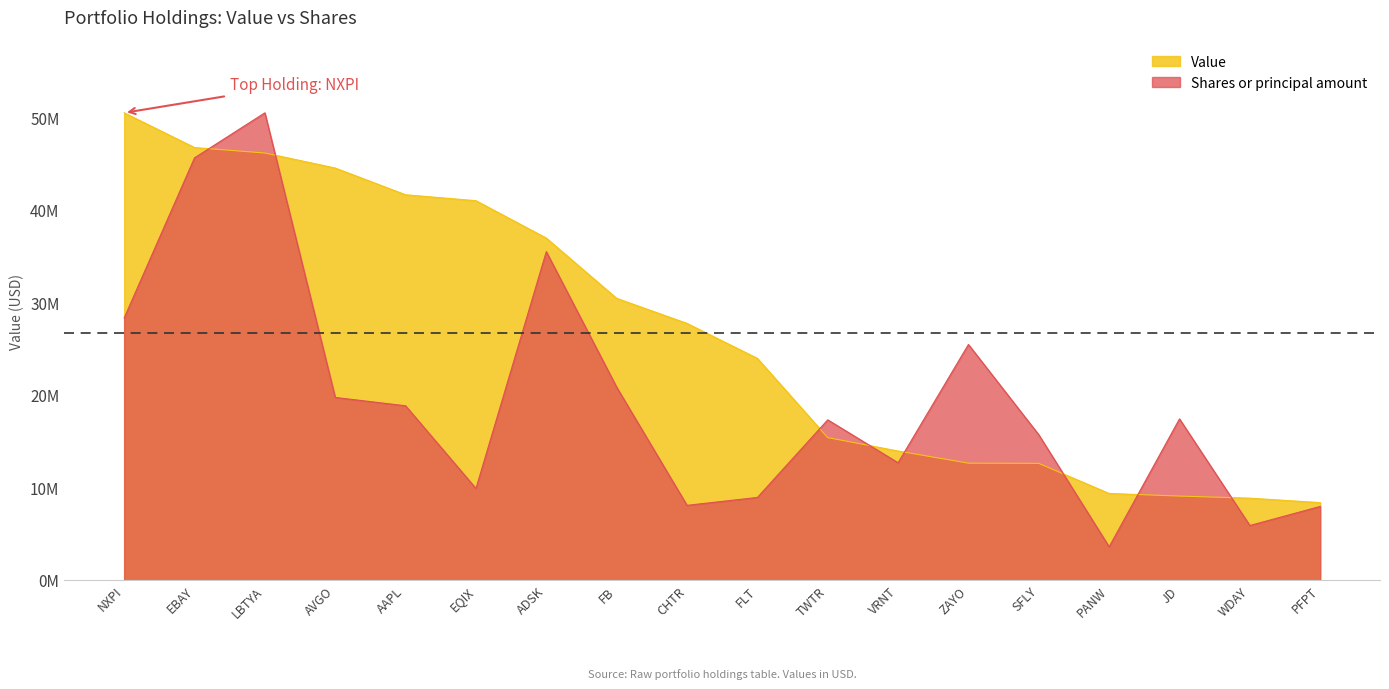

True or false: Shares or principal amount has a value of 39435139.9 at ZAYO.

False